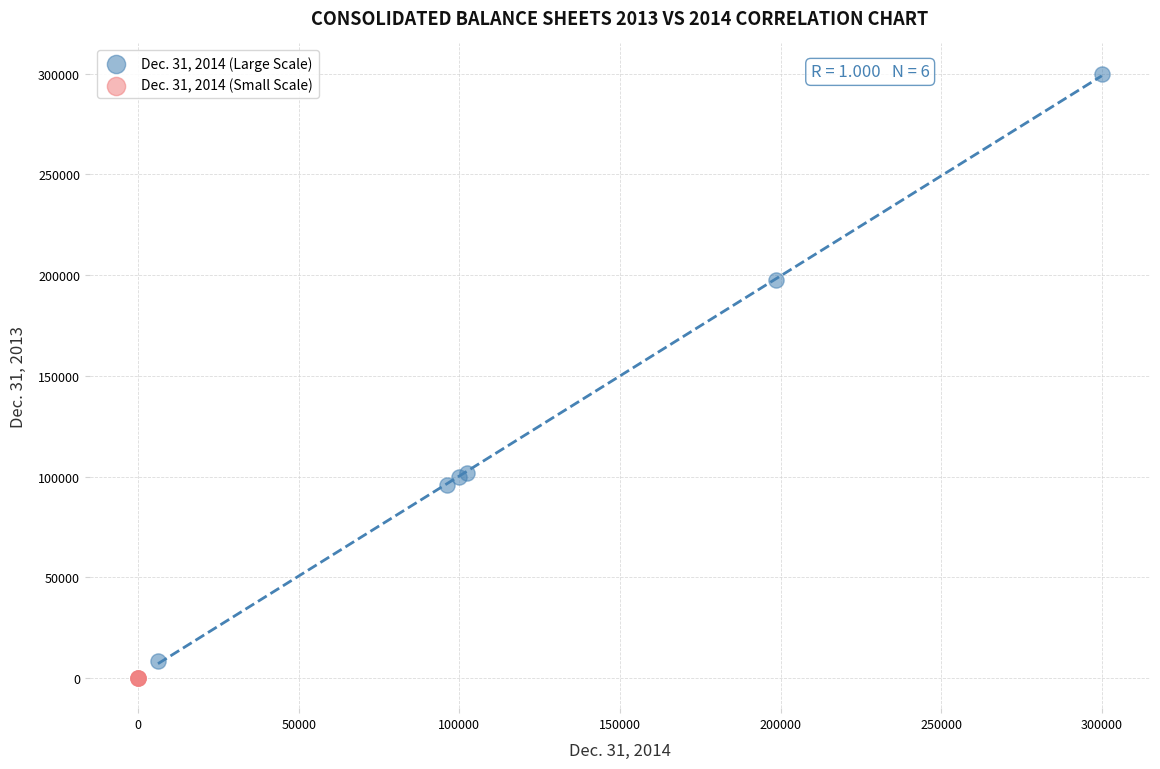

Which series has the largest Y range (max minus min)?

Dec. 31, 2014 (Large Scale)